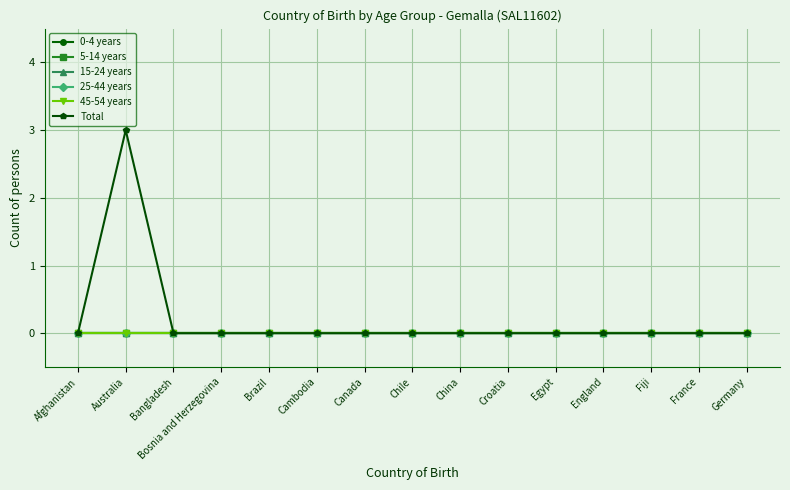

Does the chart have visible grid lines?

Yes